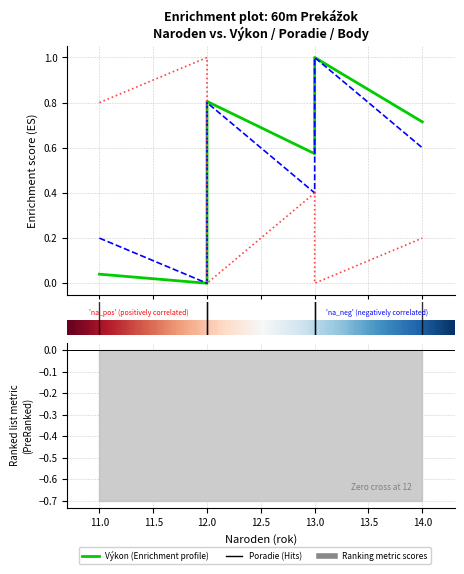

What value does the Body series have at 14.0?

0.2